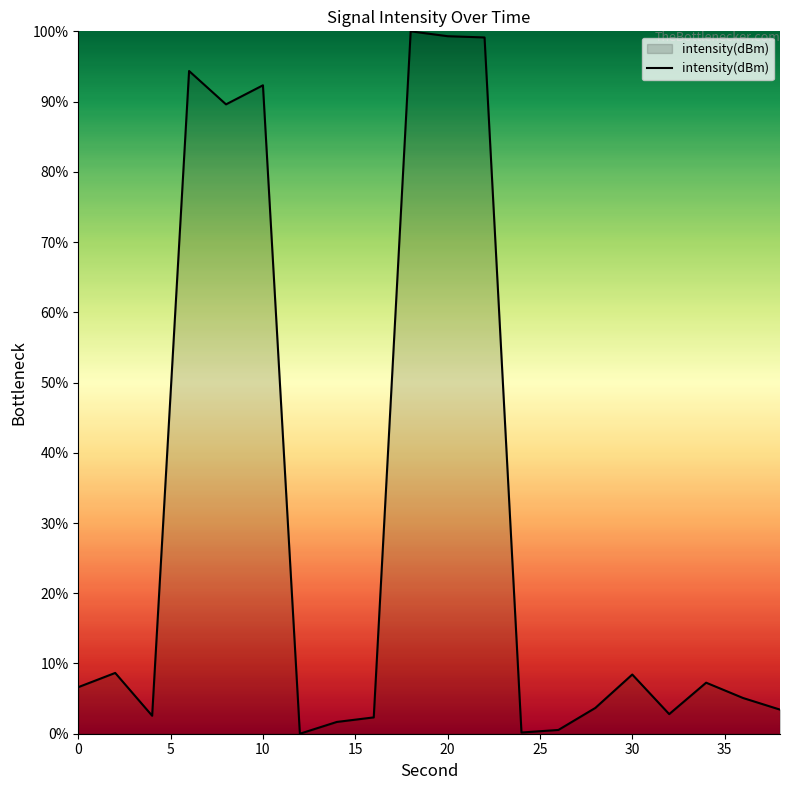

What is the greatest value displayed?

100.0